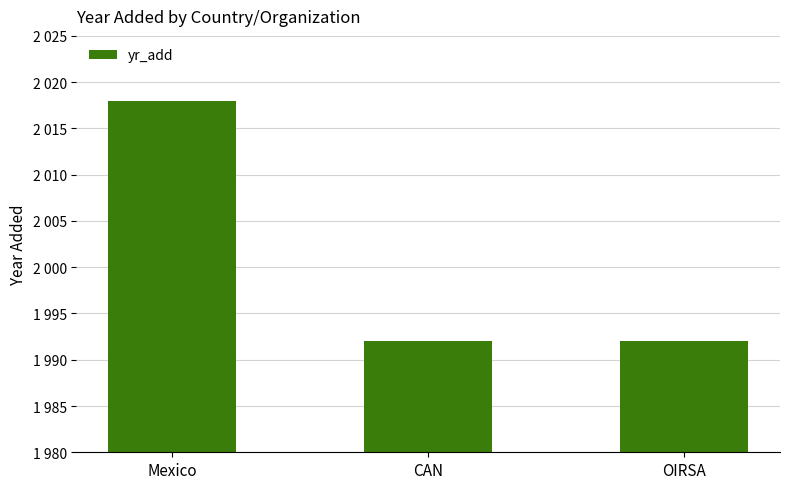

What position from the right is Mexico?

3